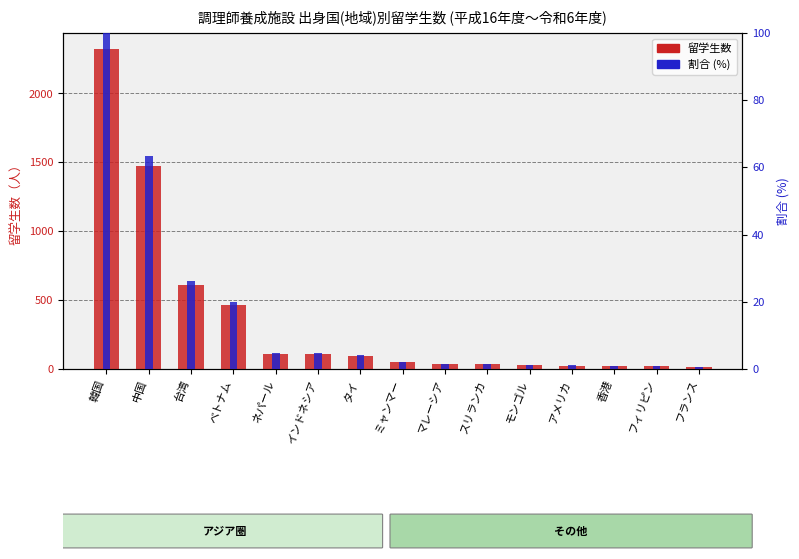

What is the difference between the highest and lowest values at フィリピン?

20.1